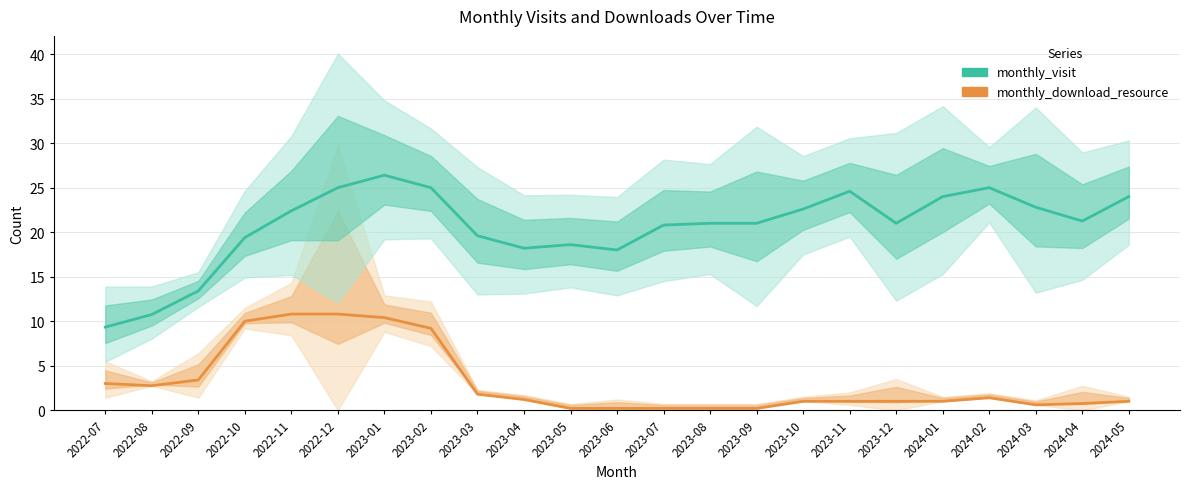

How many data points in monthly_download_resource are above 1?

11